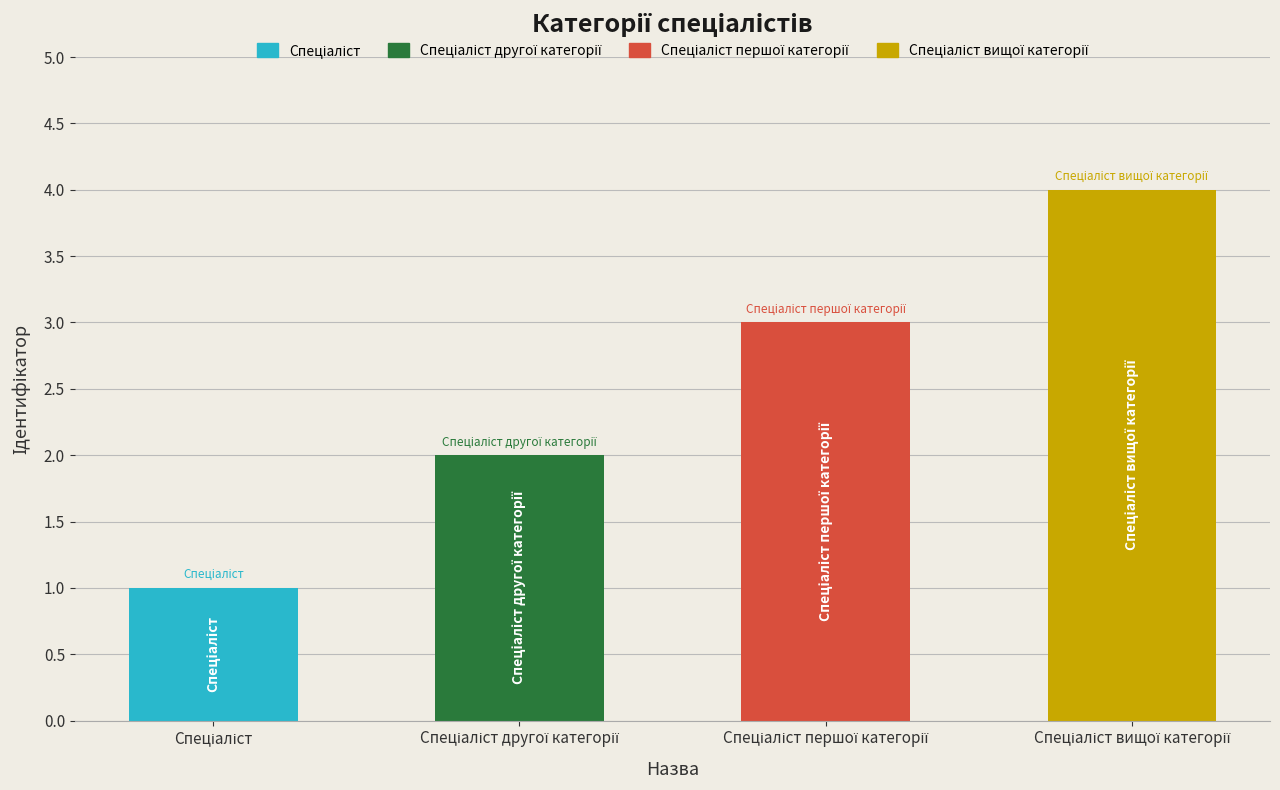

Are the bars horizontal?

No